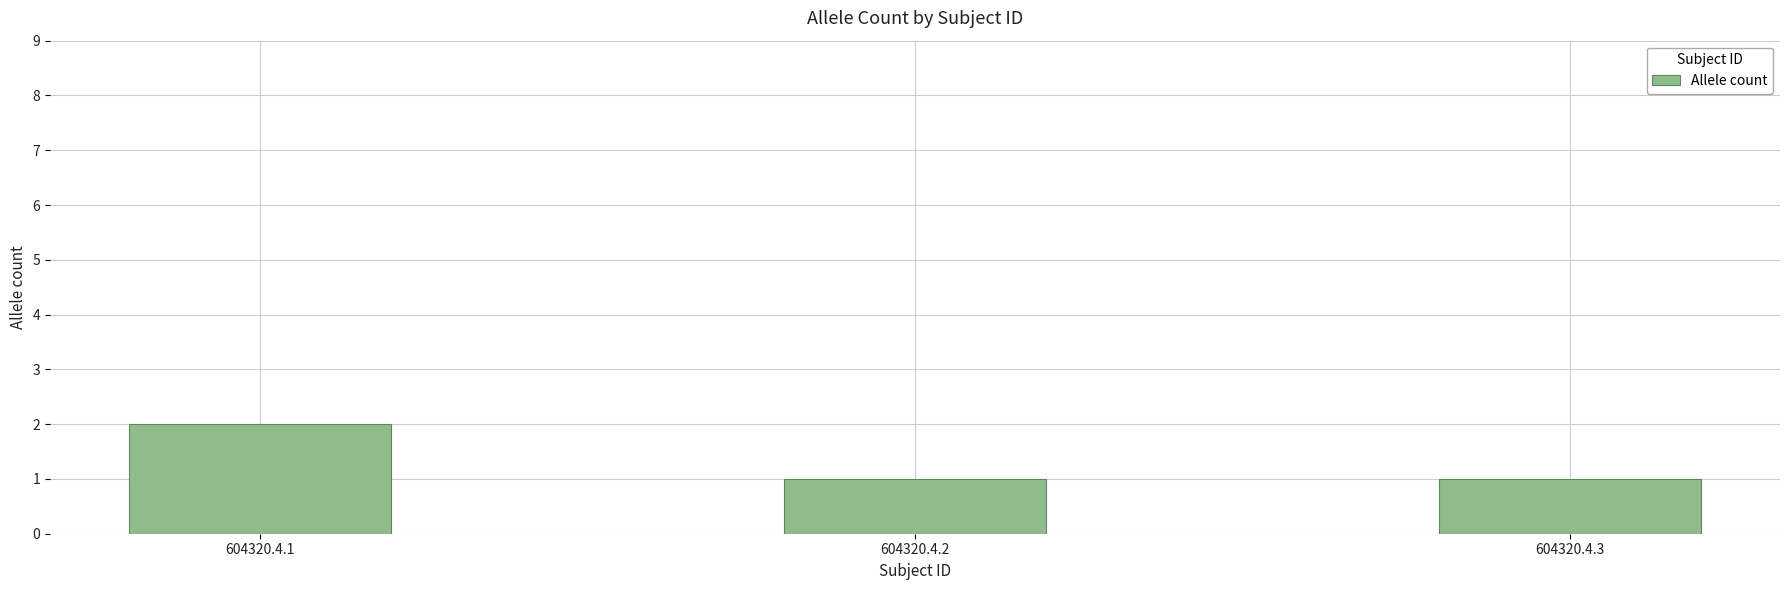

Which category has the highest value across all series?

604320.4.1